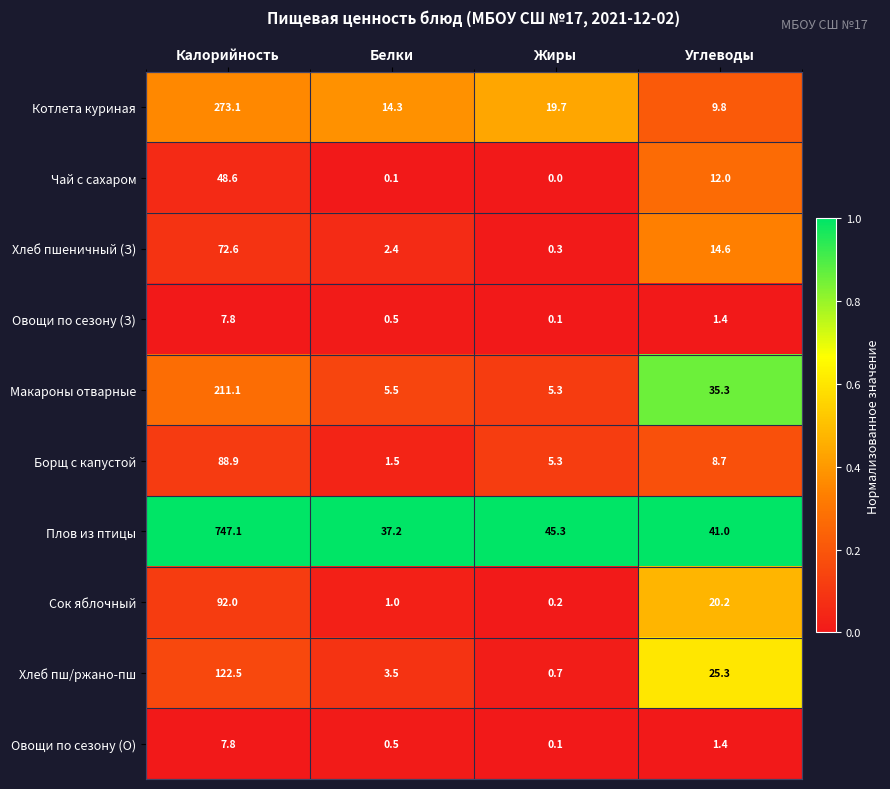

What is the maximum value for Овощи по сезону (З)?

7.8